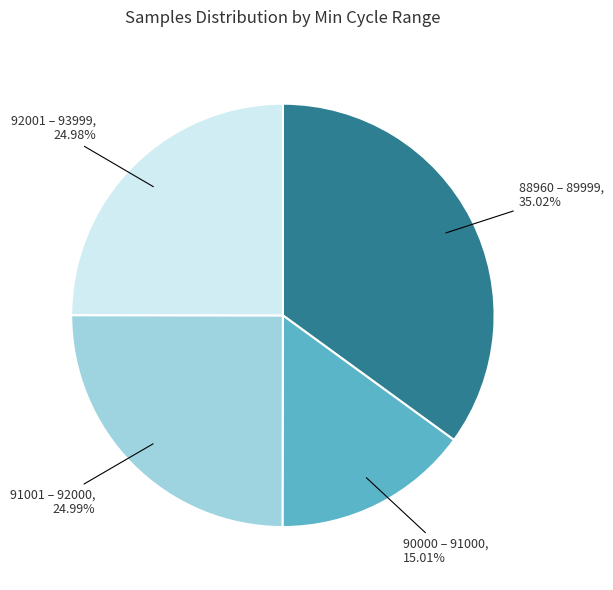

Is there any slice that represents more than half of the pie?

No